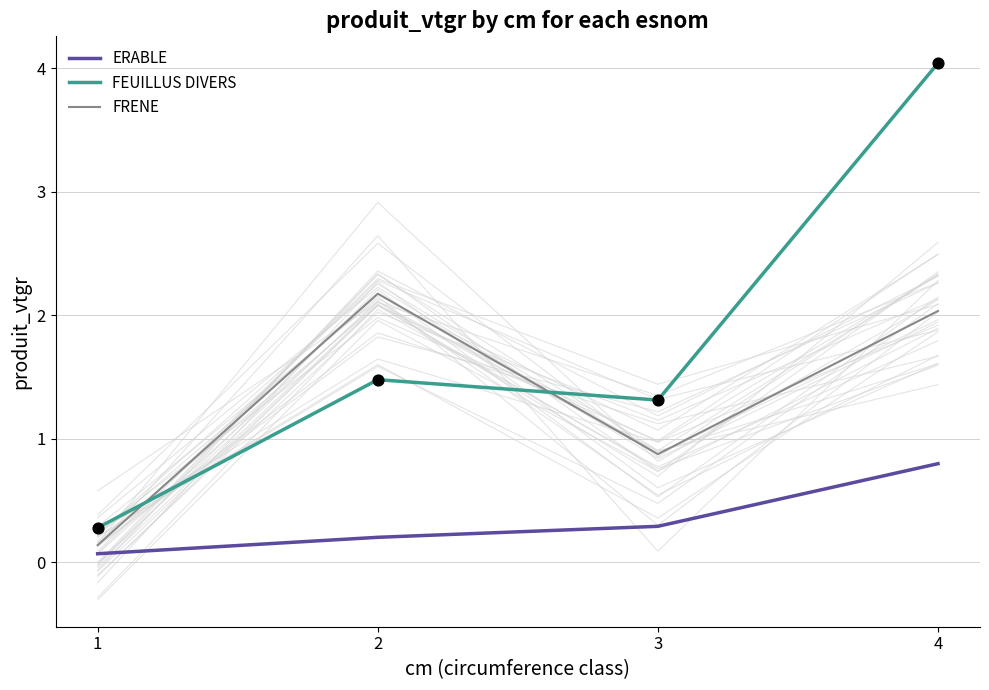

At which category is the sum across all series the highest?

4